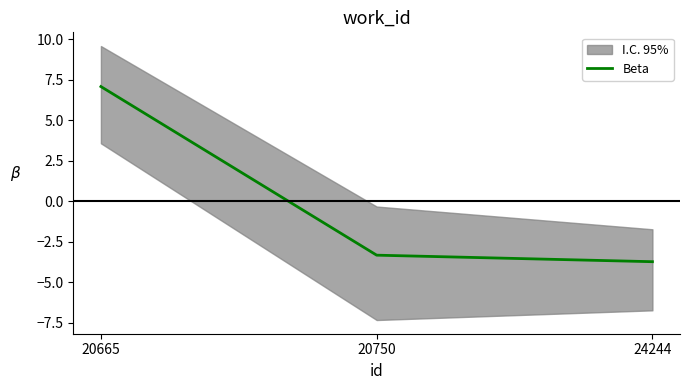

At which category does the chart reach its peak across all series?

20665